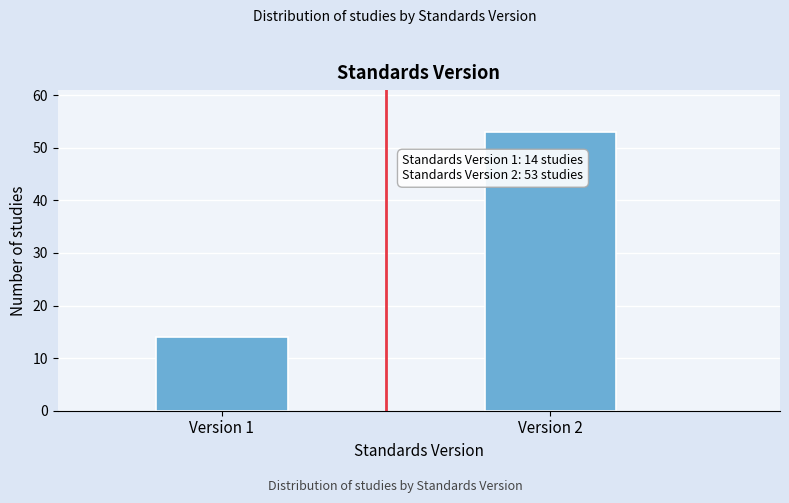

Reading left to right, extract all data points from this chart.

14	53